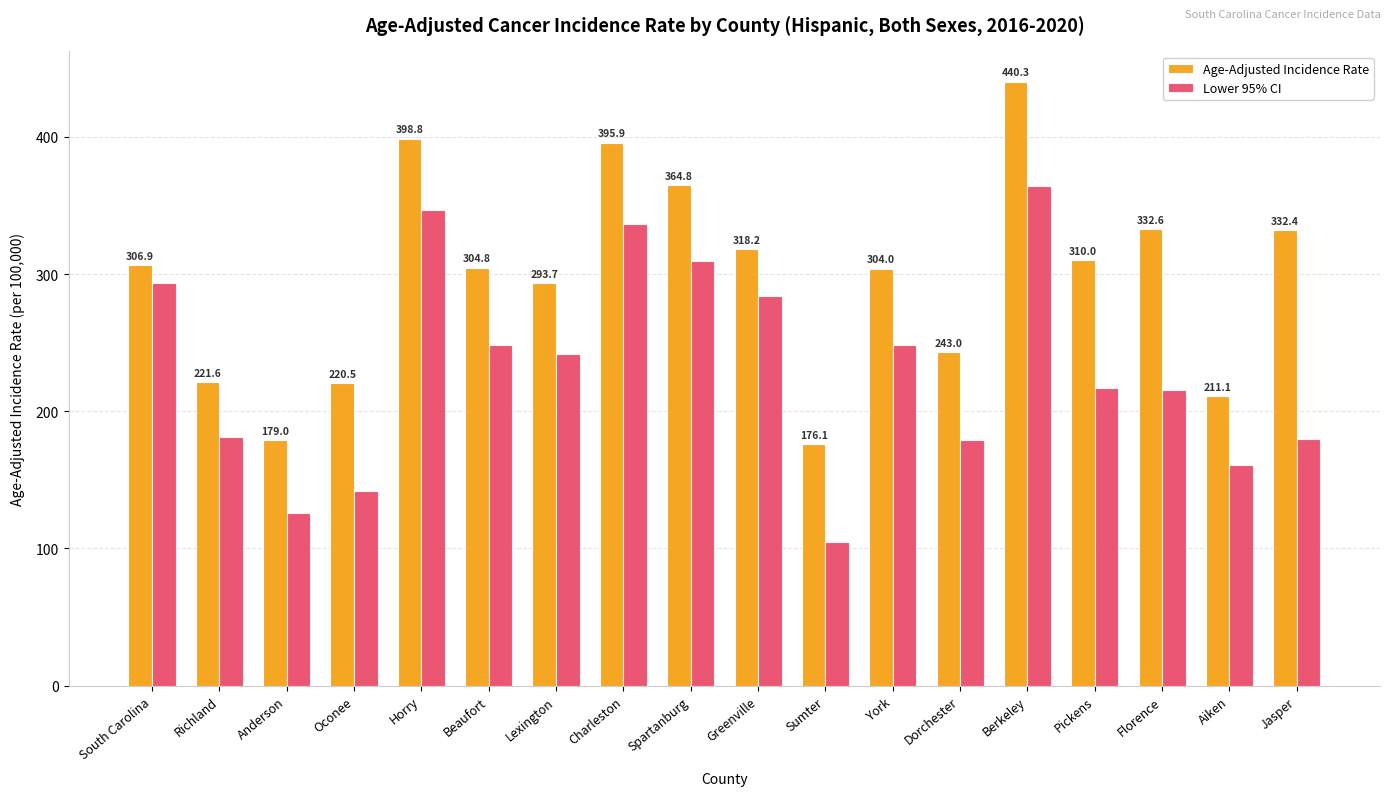

Rank the series by their average value, from highest to lowest.

Age-Adjusted Incidence Rate, Lower 95% CI